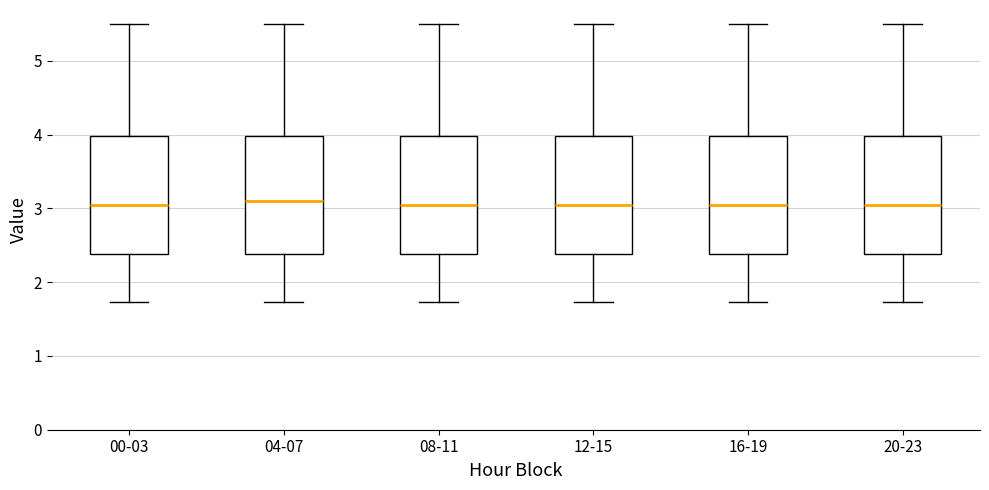

Reading left to right, transcribe this box plot: for each box, give where its median line is, the range the box spans, and where its two whiskers end, as read against the y-axis. The values are not printed on the chart, so give them approximately, as read against the axis.

00-03: median 3.1, box 2.4 to 4.0, whiskers 1.7 to 5.5
04-07: median 3.1, box 2.4 to 4.0, whiskers 1.7 to 5.5
08-11: median 3.1, box 2.4 to 4.0, whiskers 1.7 to 5.5
12-15: median 3.1, box 2.4 to 4.0, whiskers 1.7 to 5.5
16-19: median 3.1, box 2.4 to 4.0, whiskers 1.7 to 5.5
20-23: median 3.1, box 2.4 to 4.0, whiskers 1.7 to 5.5